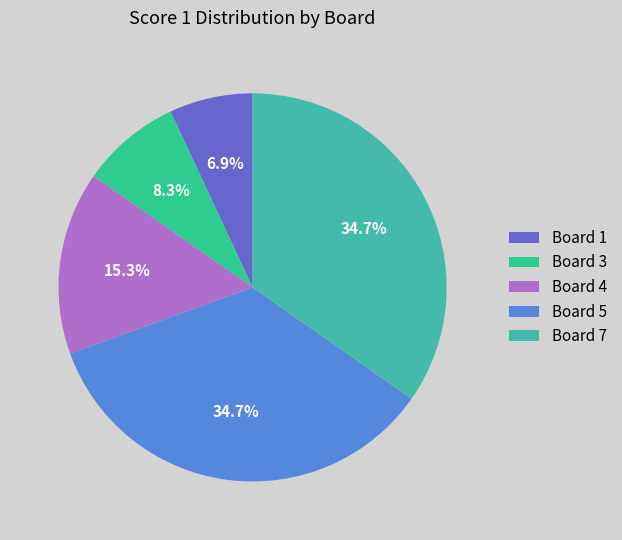

To the nearest percent, what is the difference between the largest and smallest slice percentages?

28%